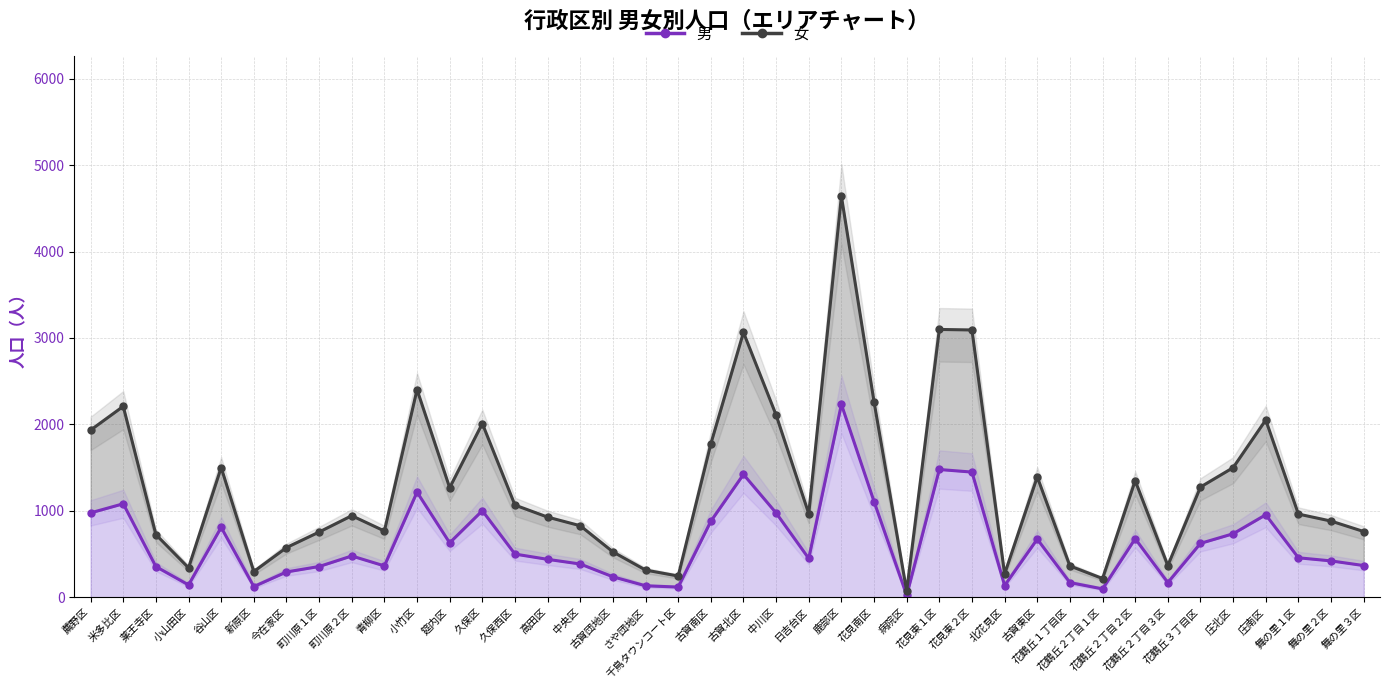

At which category does the chart reach its peak across all series?

鹿部区